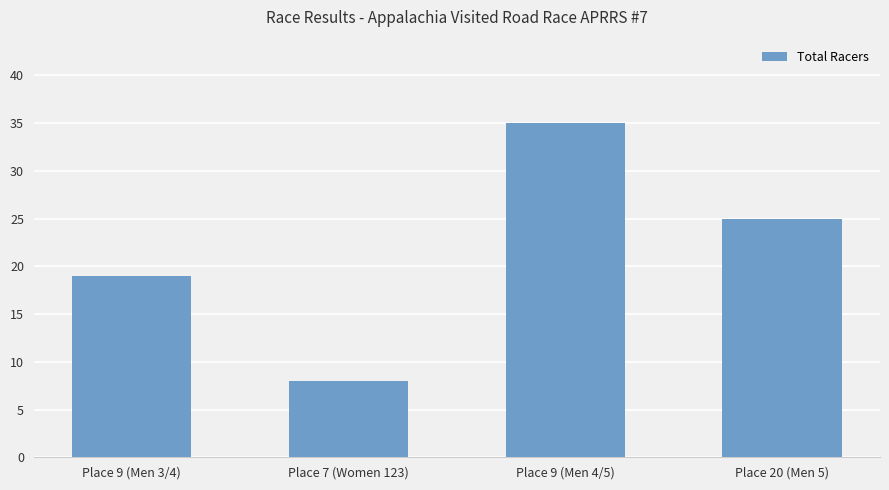

Which category has the lowest value across all series?

Place 7 (Women 123)